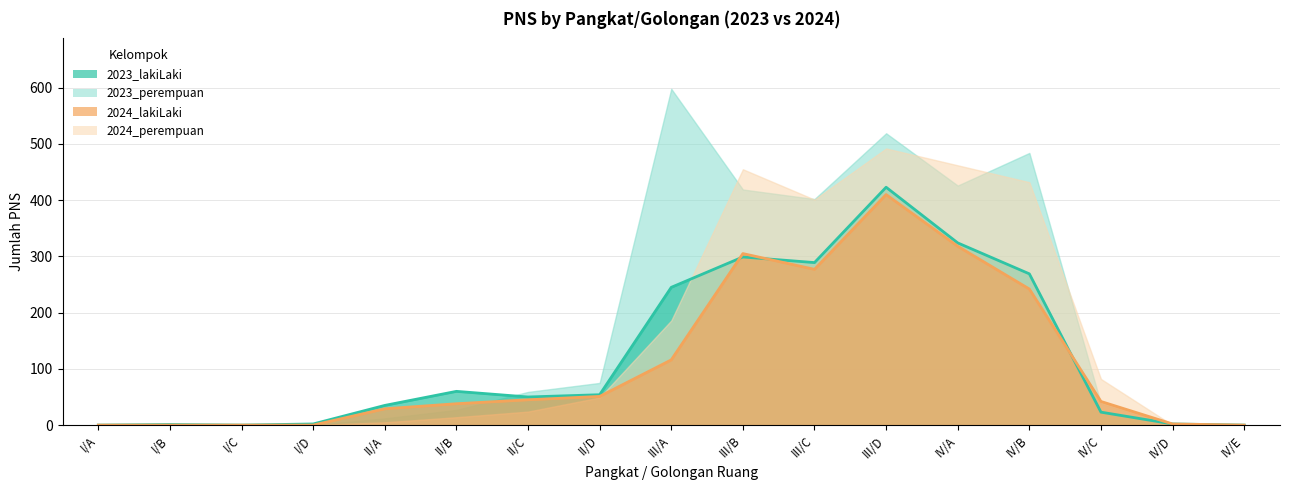

At how many categories does at least one series exceed 246?

6